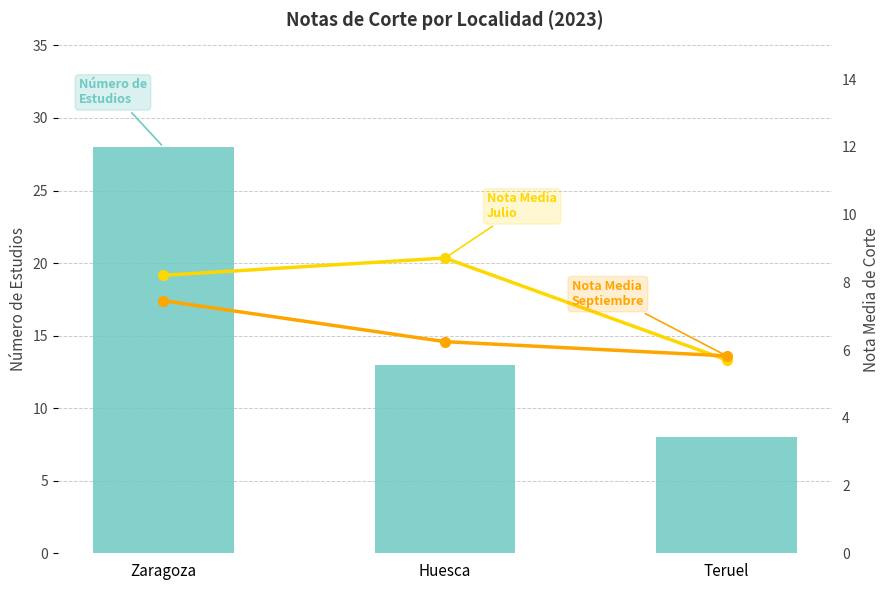

Which category has the lowest value across all series?

Teruel